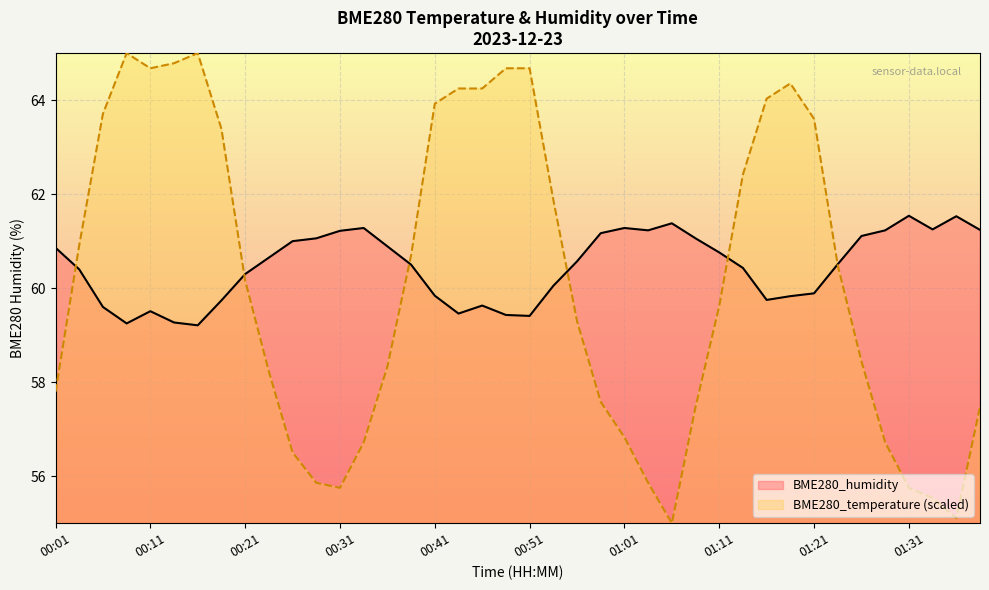

True or false: BME280_humidity and BME280_temperature intersect in this chart.

True